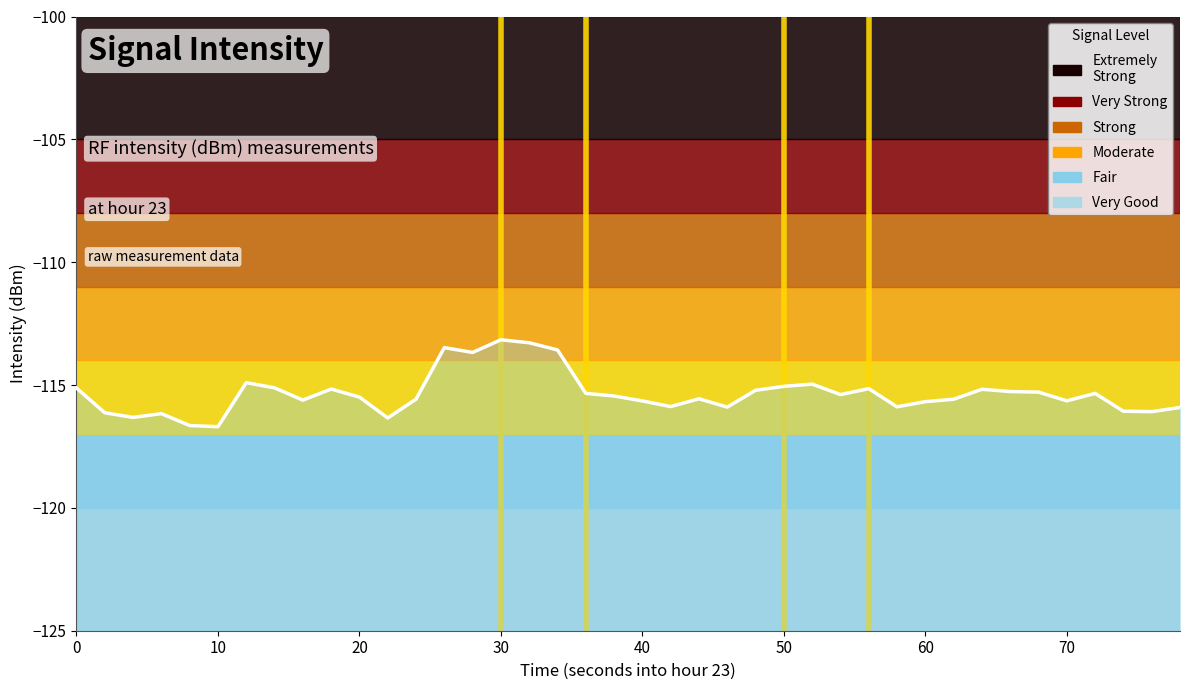

What is the smallest value displayed?

-116.7